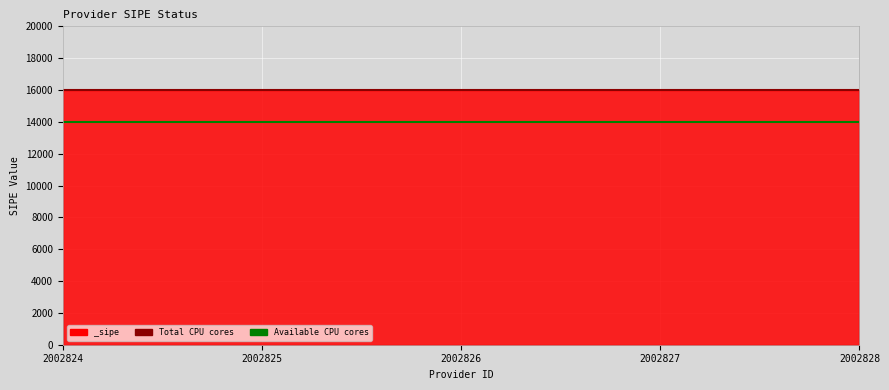

Which category has the lowest value in the Total CPU cores series?

2002824